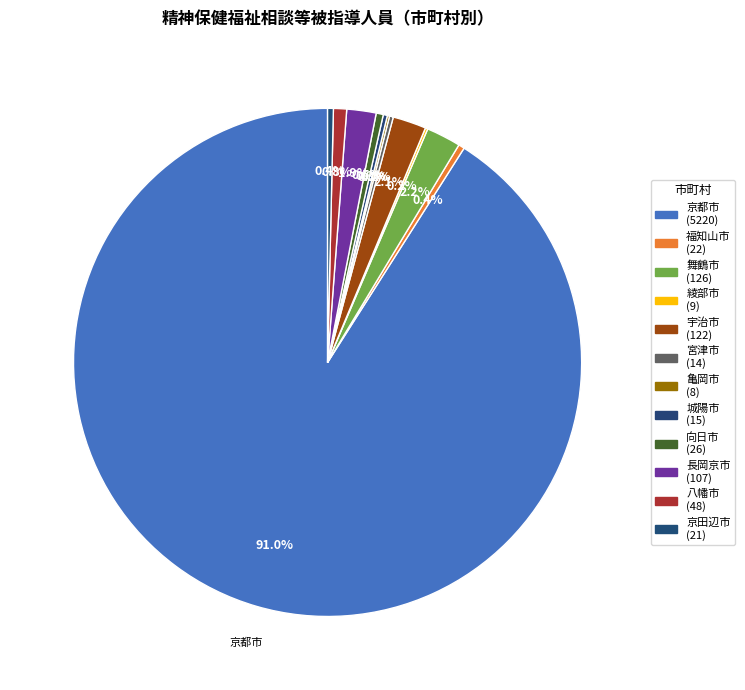

Rank the categories by value from lowest to highest.

亀岡市, 綾部市, 宮津市, 城陽市, 京田辺市, 福知山市, 向日市, 八幡市, 長岡京市, 宇治市, 舞鶴市, 京都市